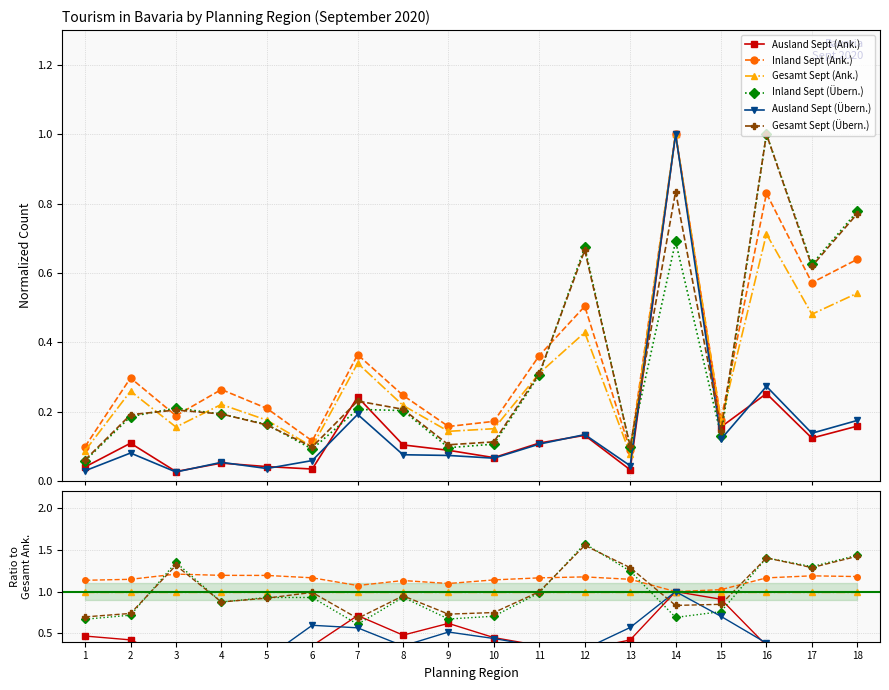

What is the maximum value shown in the chart?

1.6